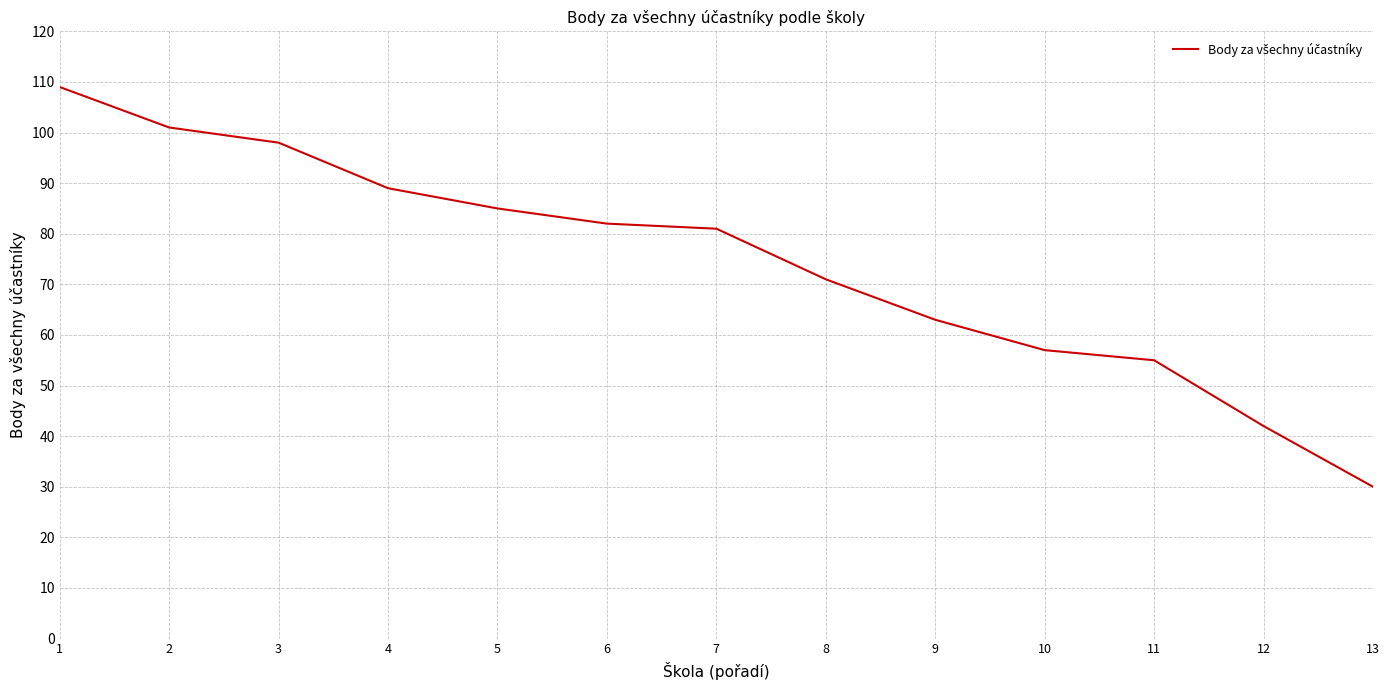

Is this an area chart (filled region under the line)?

No